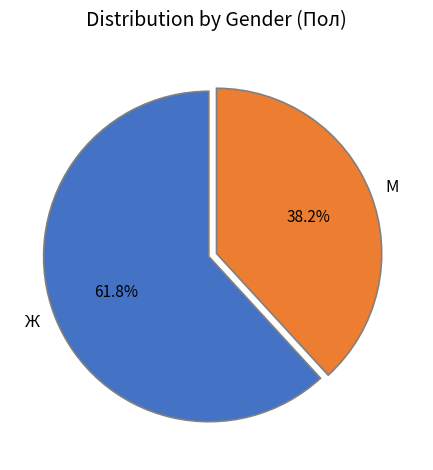

To the nearest percent, what is the difference between the М and Ж slice percentages?

24%